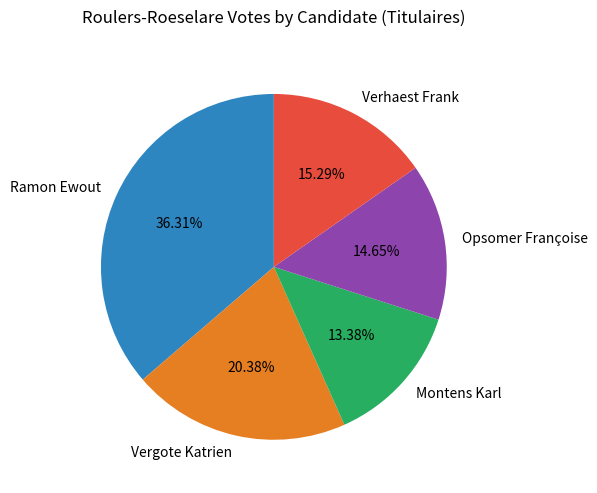

How many slices are in this pie chart?

5